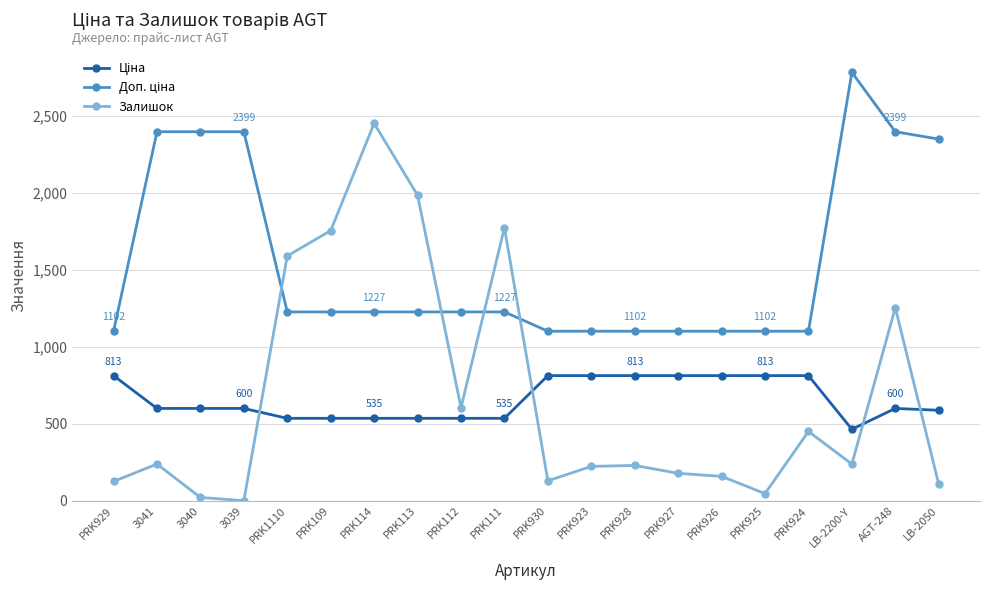

True or false: Залишок has more than 2 points higher than both neighbors.

True